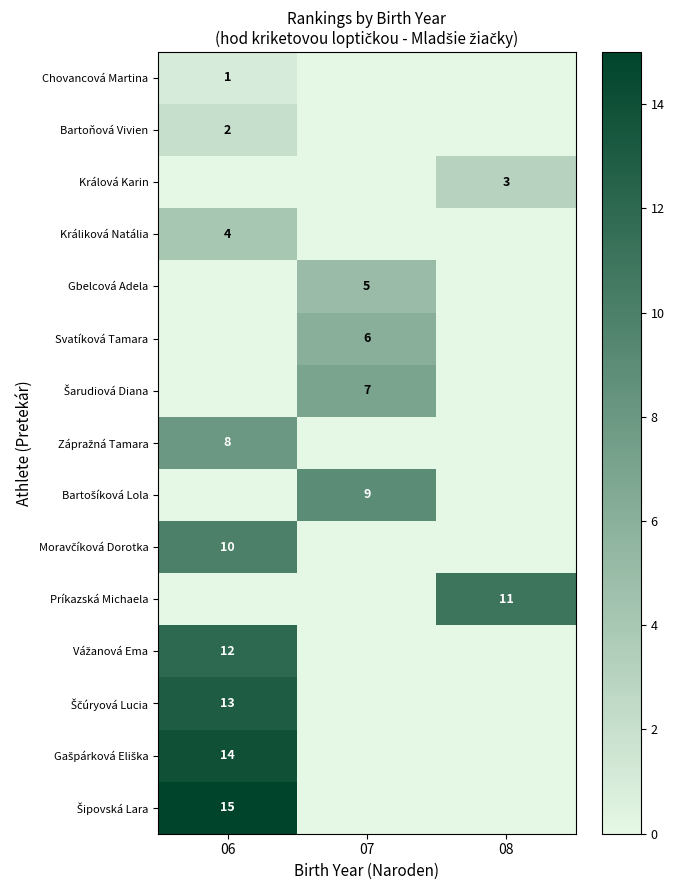

The value of Svatíková Tamara at 07 is 6. True or false?

True